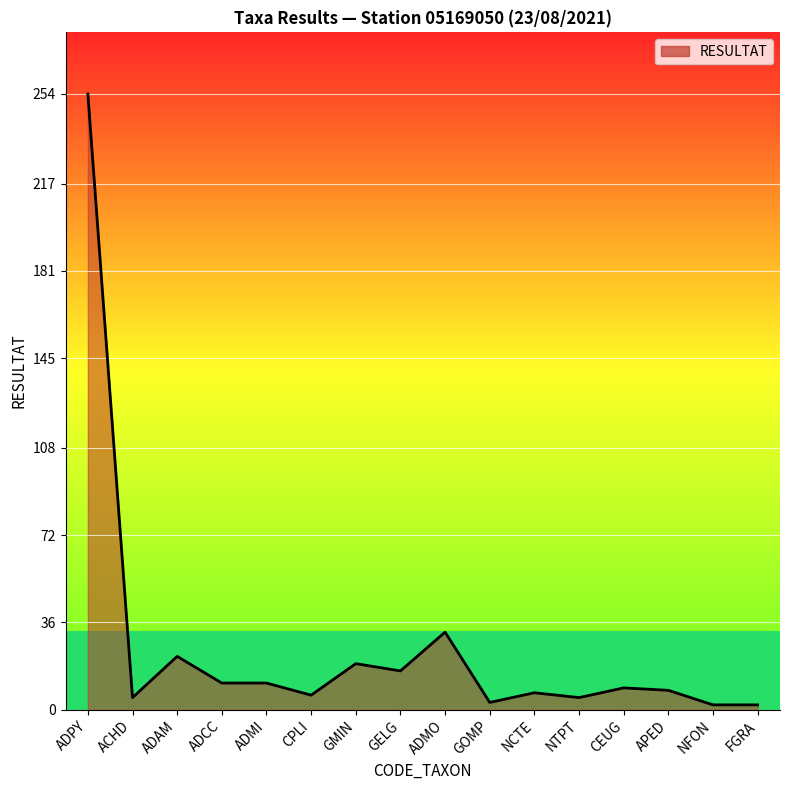

What position from the right is GMIN?

10